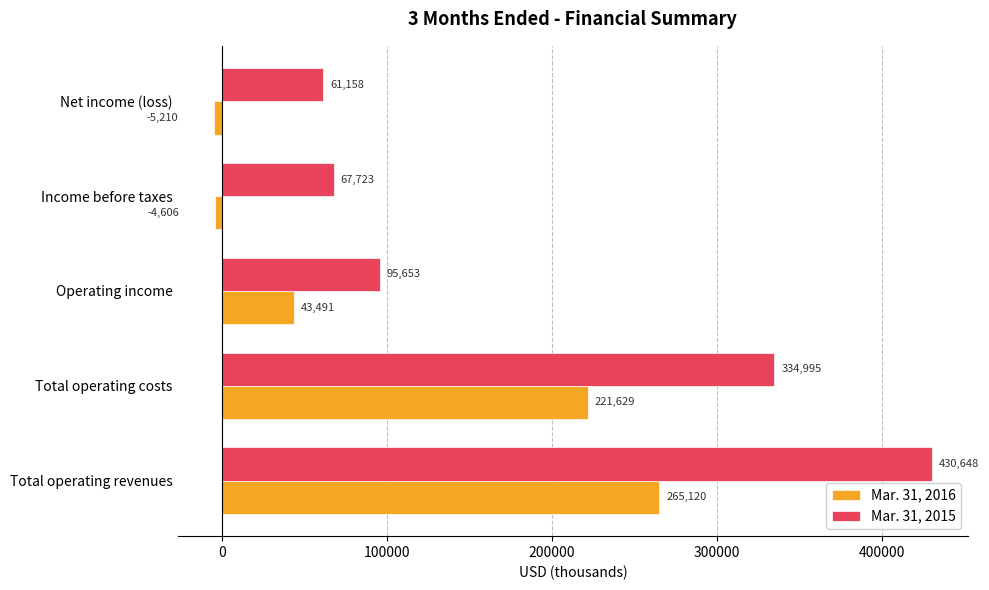

Which category has the highest value across all series?

Total operating revenues